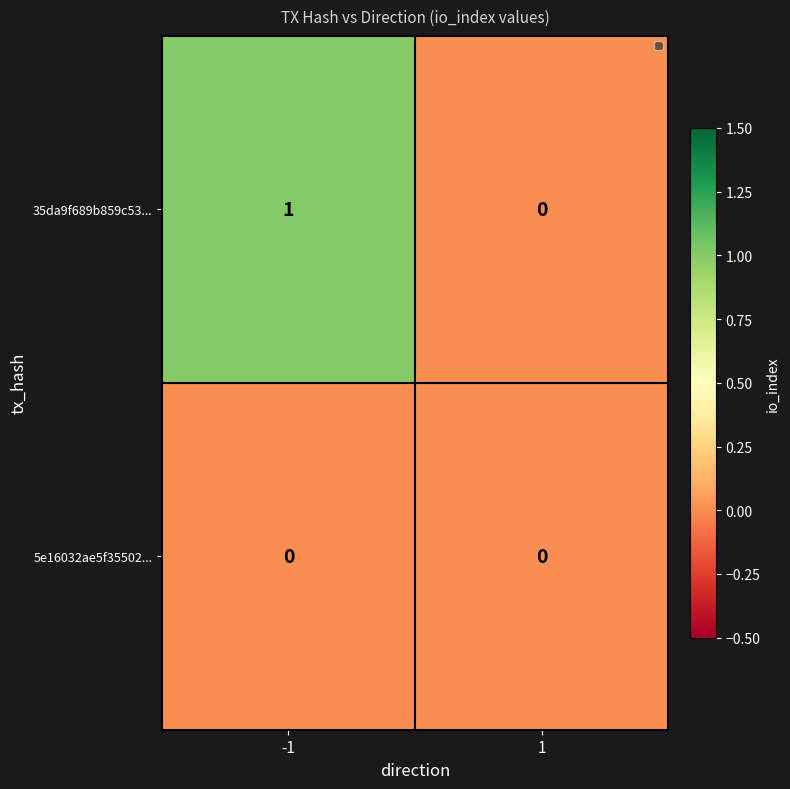

Reading right to left, transcribe all the data shown in this chart.

35da9f689b859c53...: 0	1
5e16032ae5f35502...: 0	0